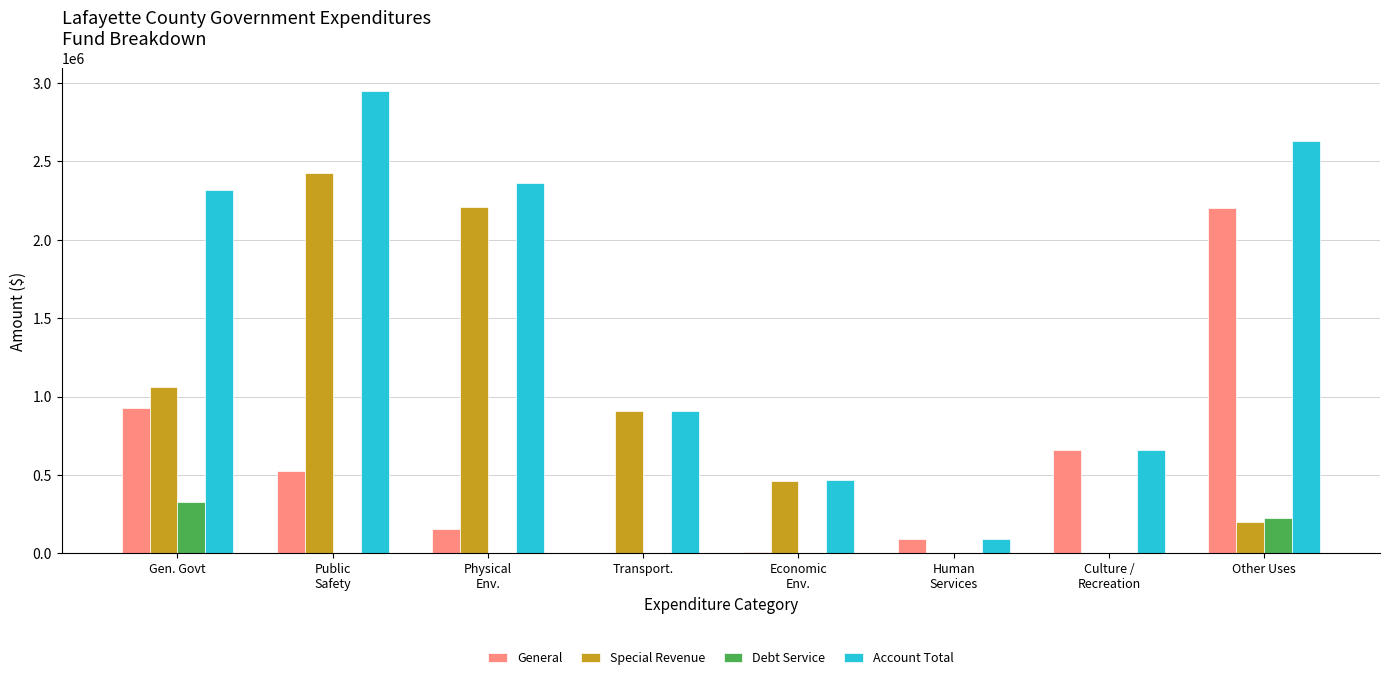

What is the greatest value displayed?

2949258